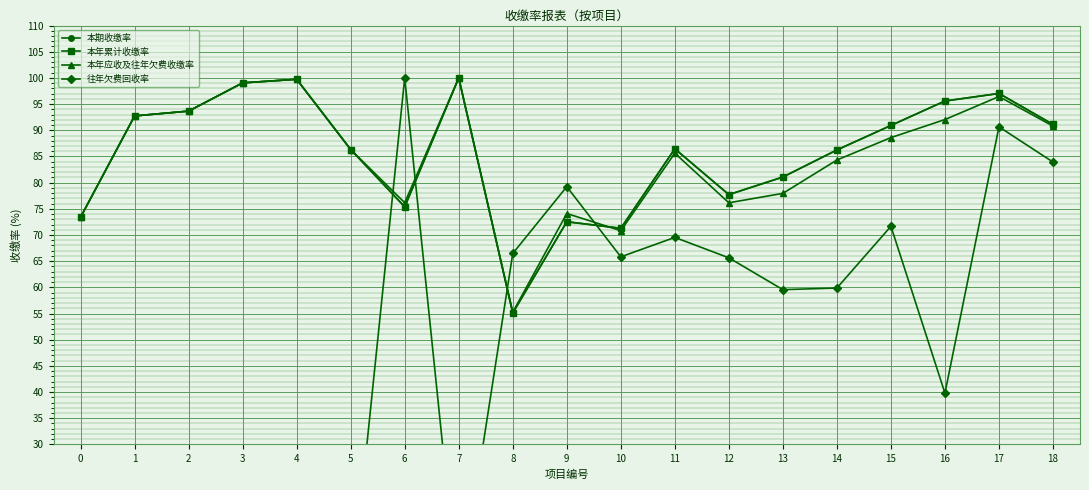

What is the lowest value of the 本年应收及往年欠费收缴率 series?

55.2